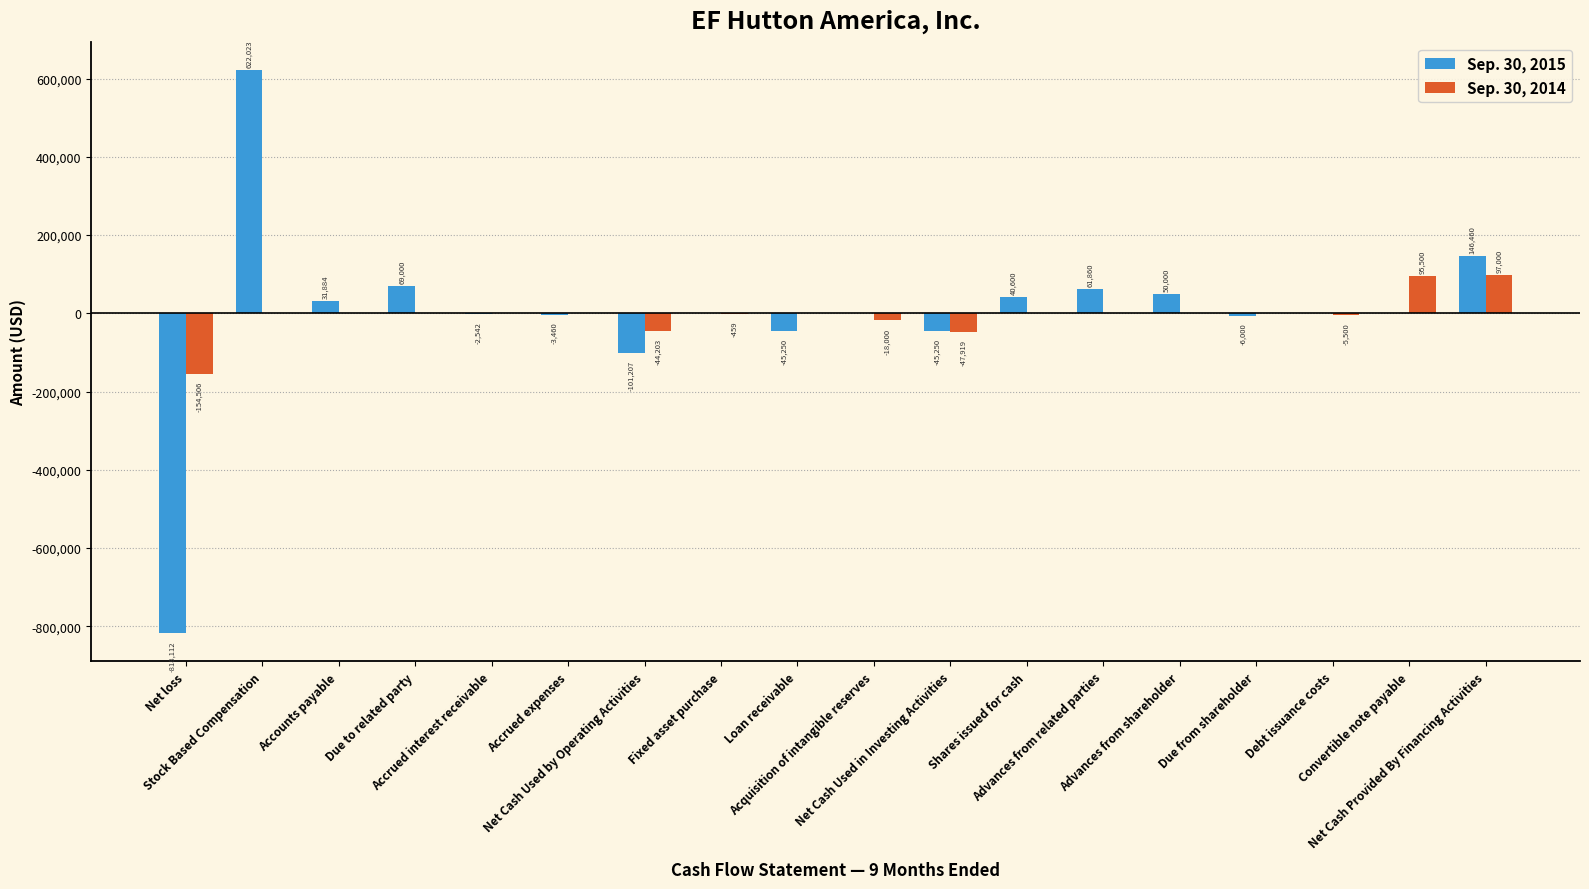

Where is Sep. 30, 2015 nearest to the value -98044?

Net Cash Used by Operating Activities